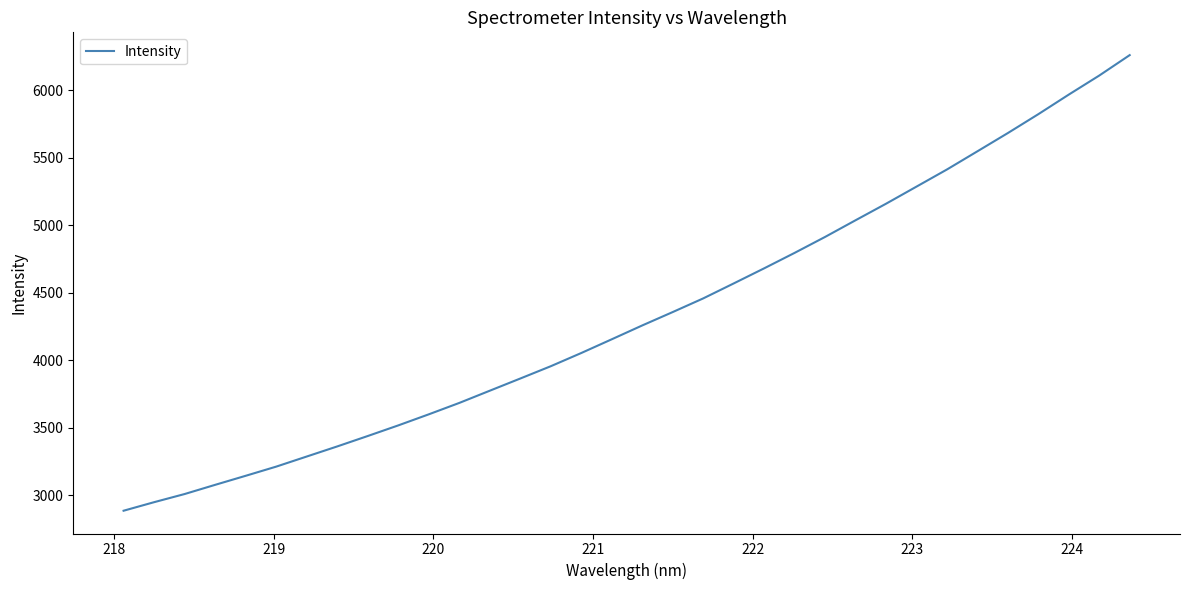

What is the greatest value displayed?

6261.8